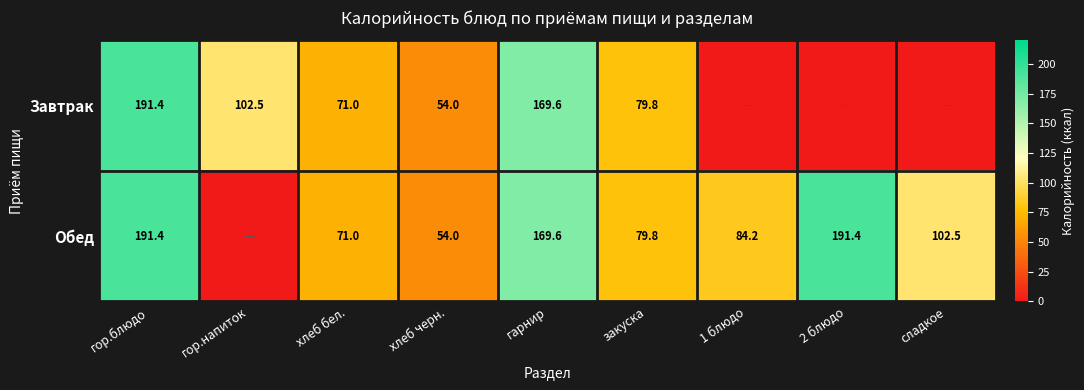

What is the difference between the Завтрак values at гор.напиток and хлеб бел.?

31.5